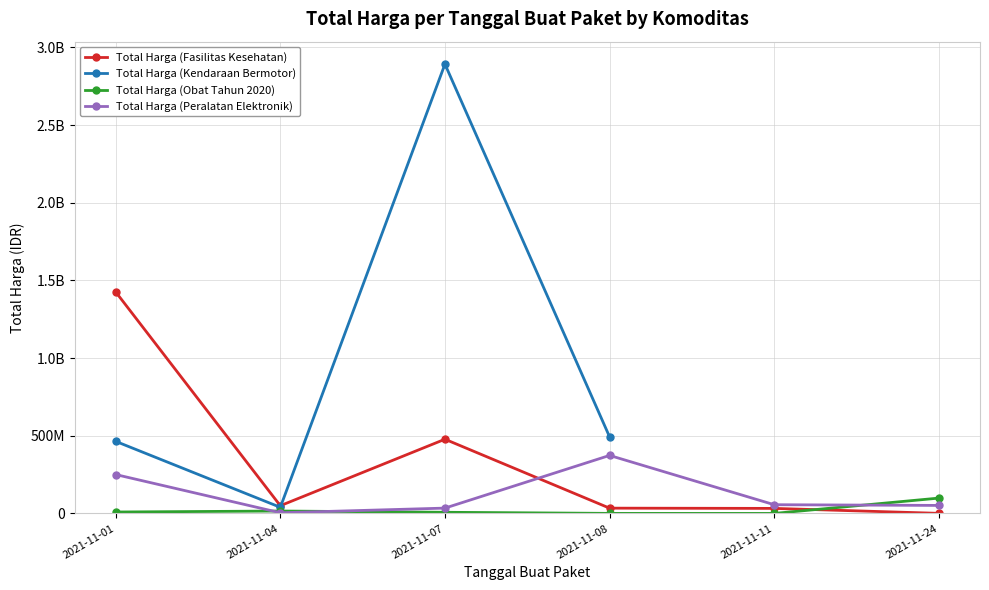

In Total Harga (Kendaraan Bermotor), how many points are higher than both neighbors (excluding endpoints)?

1